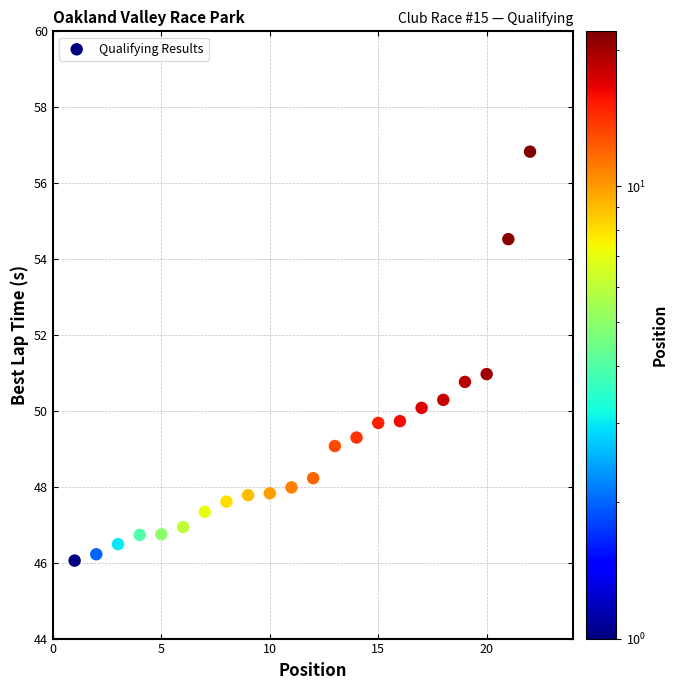

What is the range of X values (max minus min)?

21.0